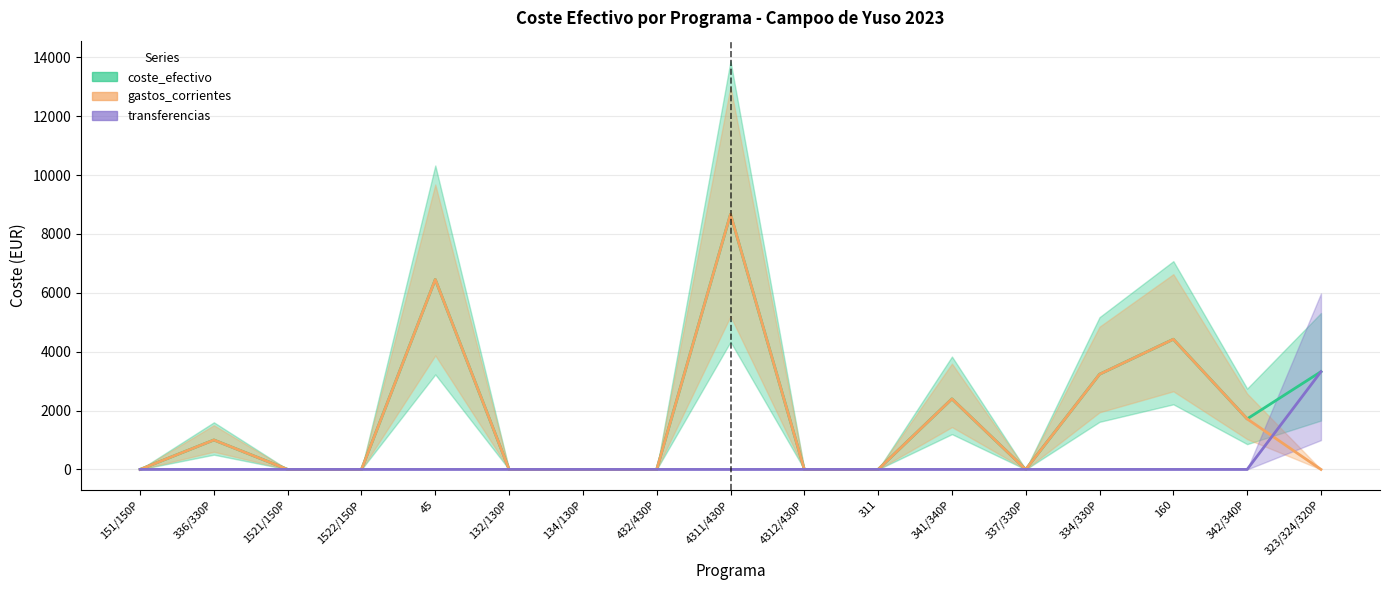

Is the value of gastos_corrientes at 134/130P greater than the value of transferencias at 1522/150P?

No